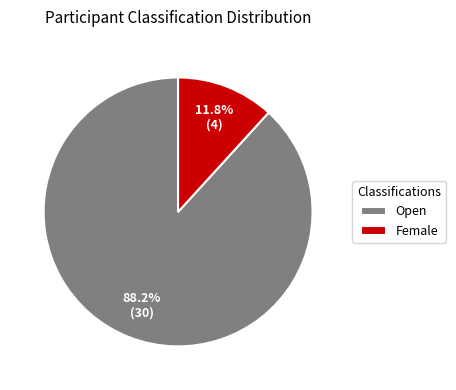

What percentage is the Open slice, to the nearest percent?

88%